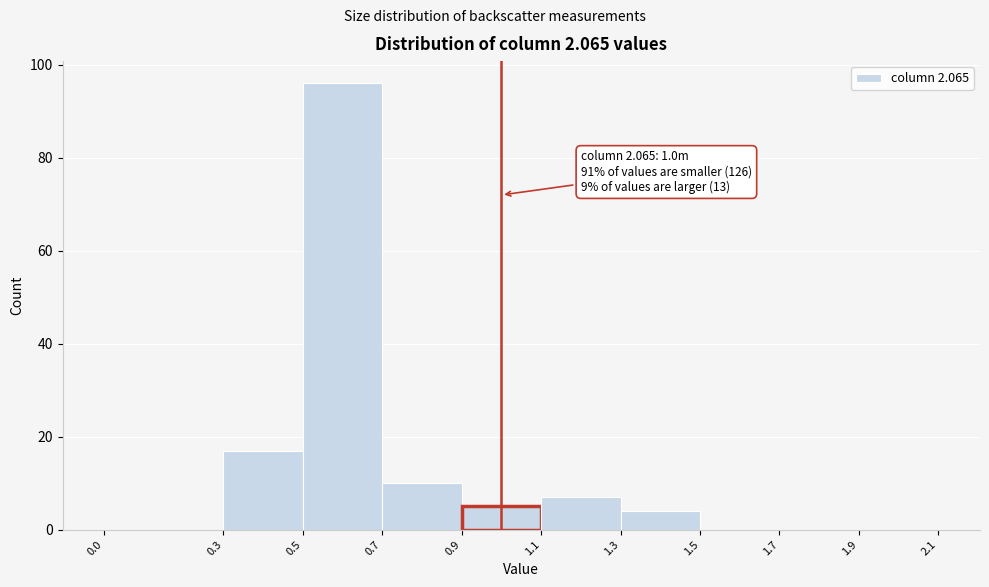

Over which range of the x-axis is the bar tallest?

0.5 to 0.7